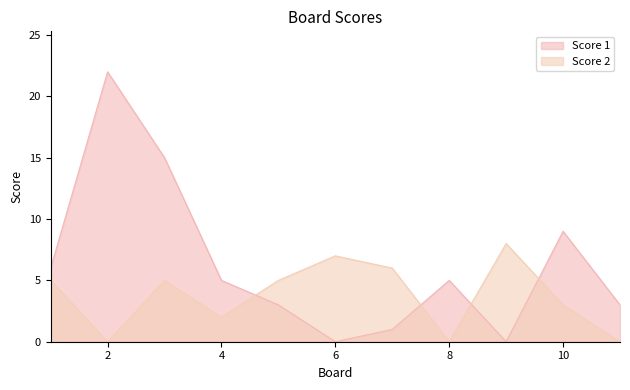

Reading right to left, list all the values displayed in this chart.

Score 1: 11=3	10=9	9=0	8=5	7=1	6=0	5=3	4=5	3=15	2=22	1=6
Score 2: 11=0	10=3	9=8	8=0	7=6	6=7	5=5	4=2	3=5	2=0	1=5